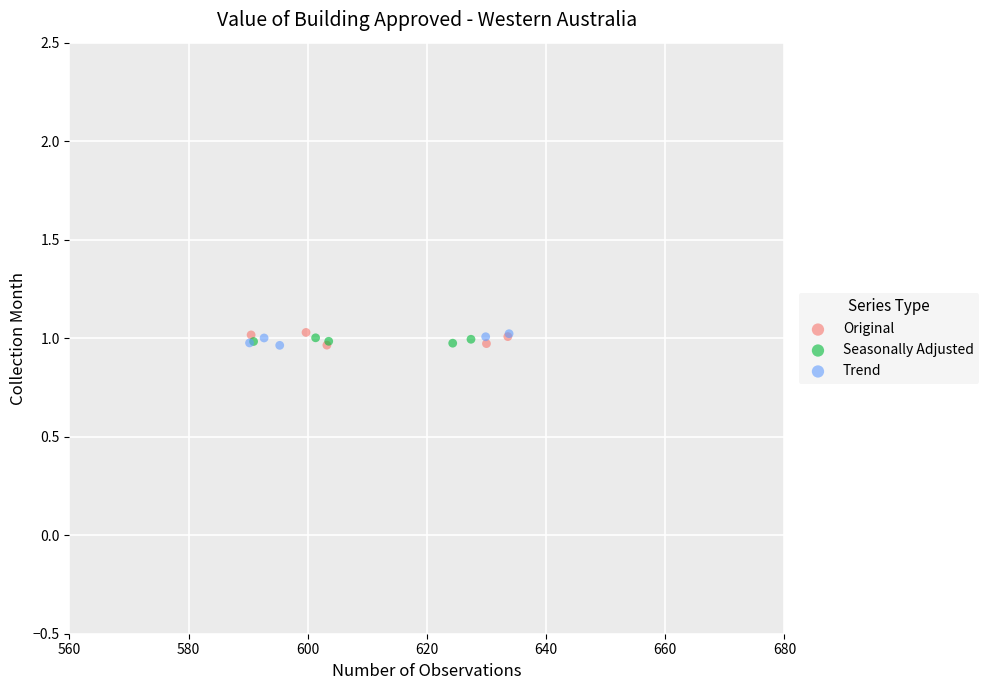

What are all the series names shown in the legend?

Original, Seasonally Adjusted, Trend